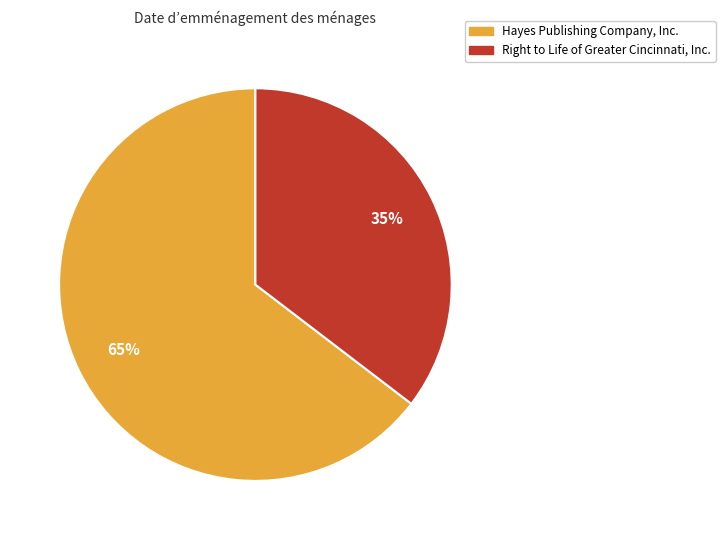

To the nearest percent, what is the average slice percentage?

50%